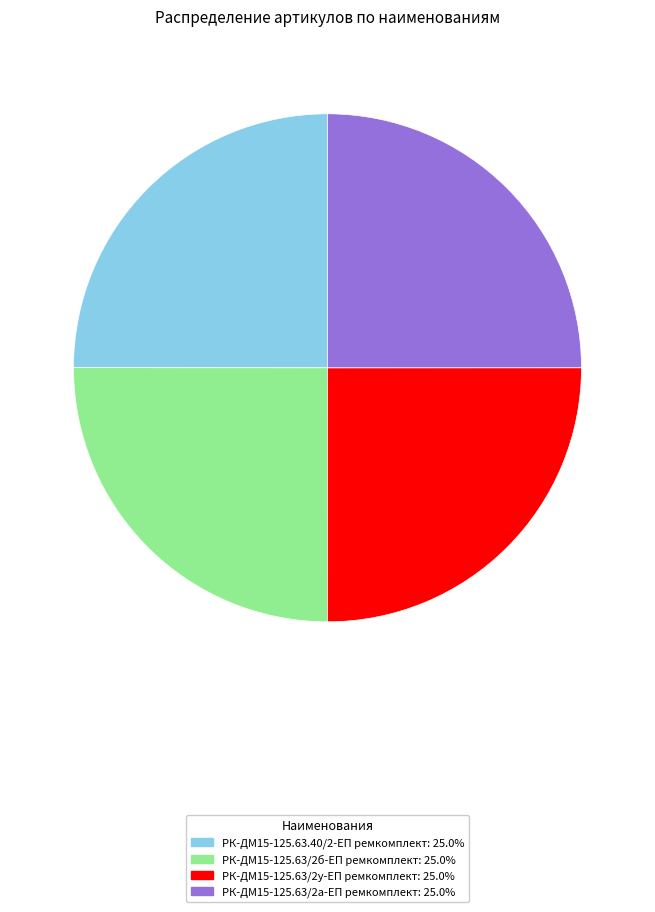

Is there any slice that represents more than half of the pie?

No